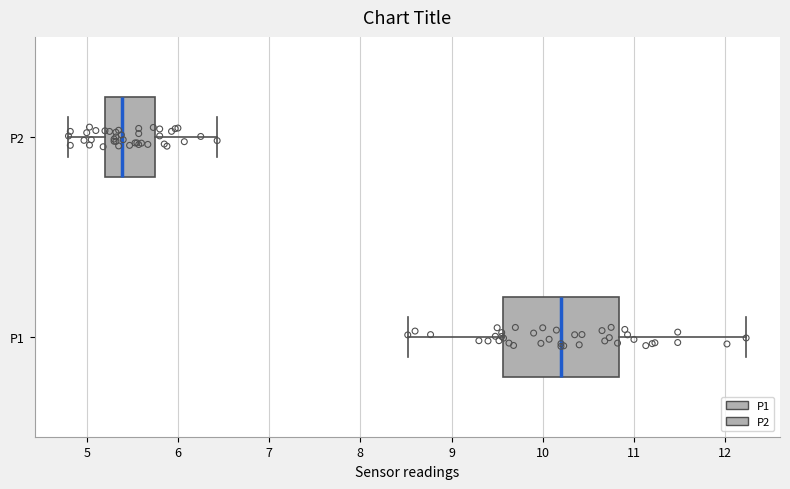

Which box is the widest, from its left edge to its right edge?

P1